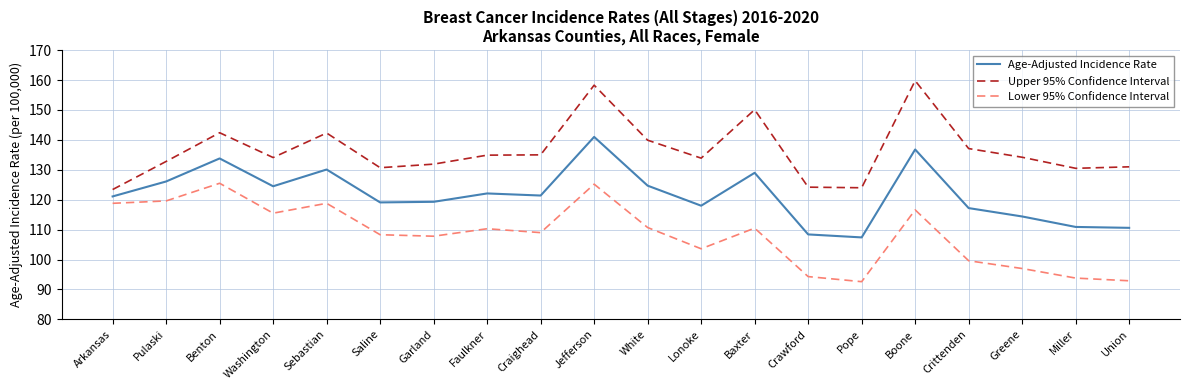

The value of Upper 95% Confidence Interval at Craighead is 135.0. True or false?

True